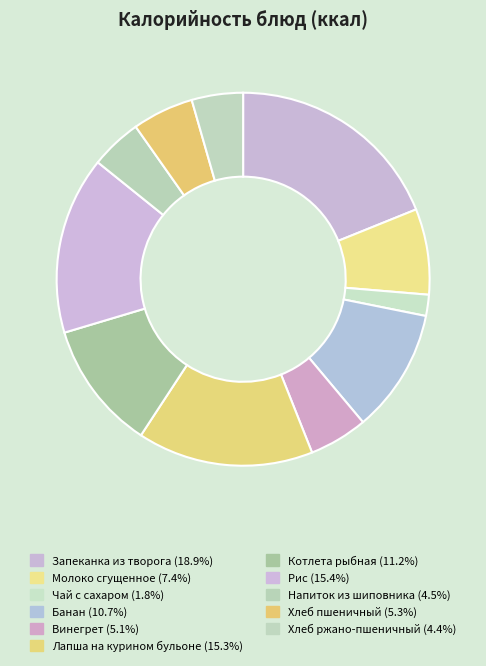

Count the number of slices in the pie.

11